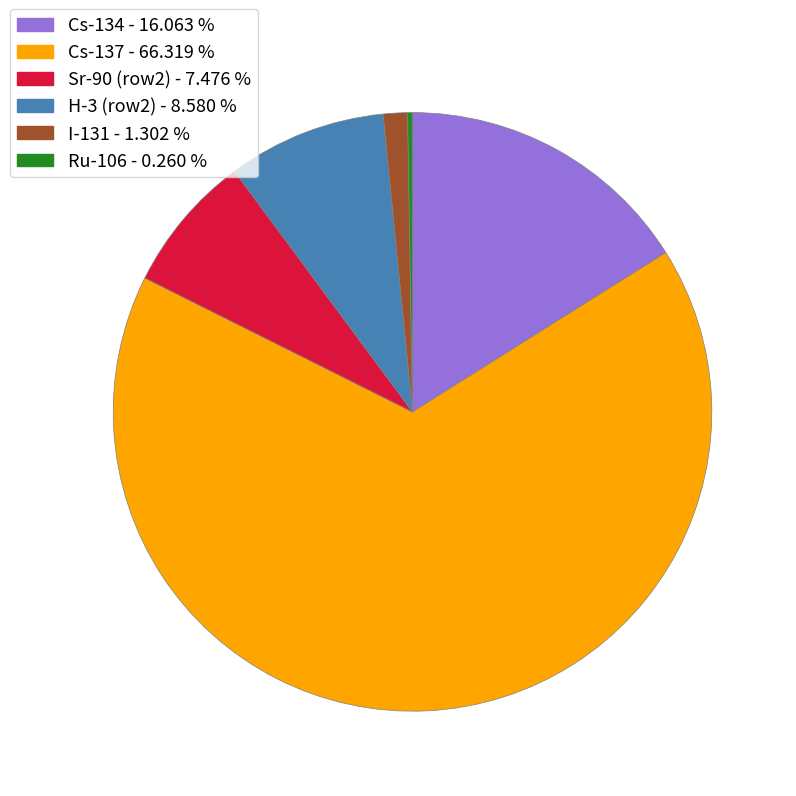

Is there a majority slice in this chart?

Yes